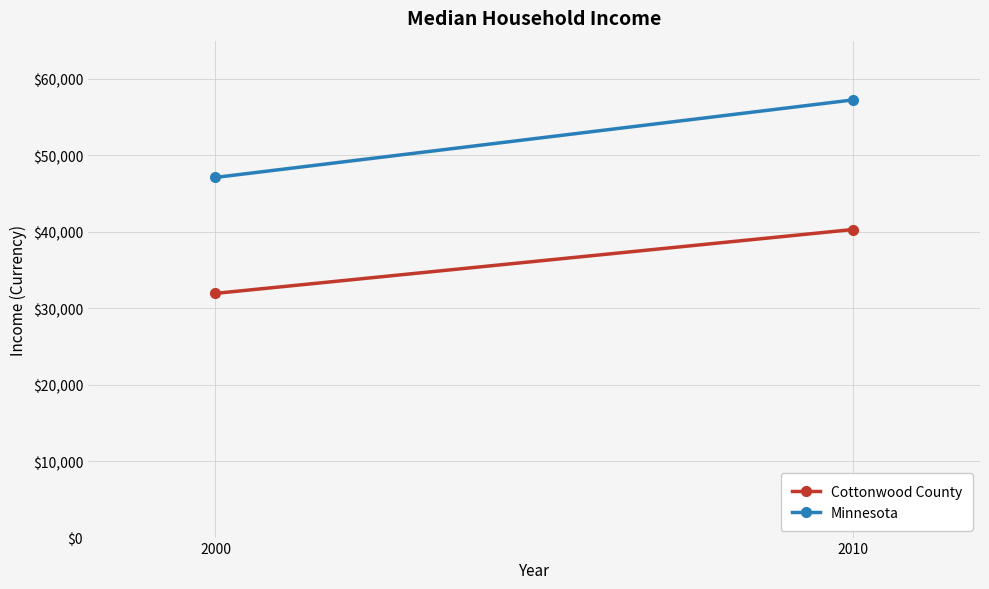

Rank the categories by Minnesota value from highest to lowest.

2010, 2000